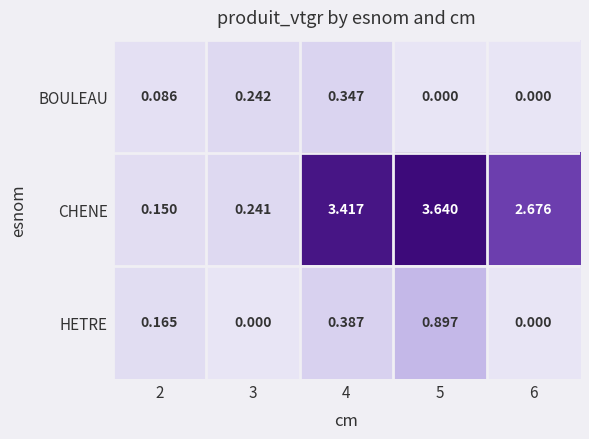

Which series has the largest total across all categories?

CHENE